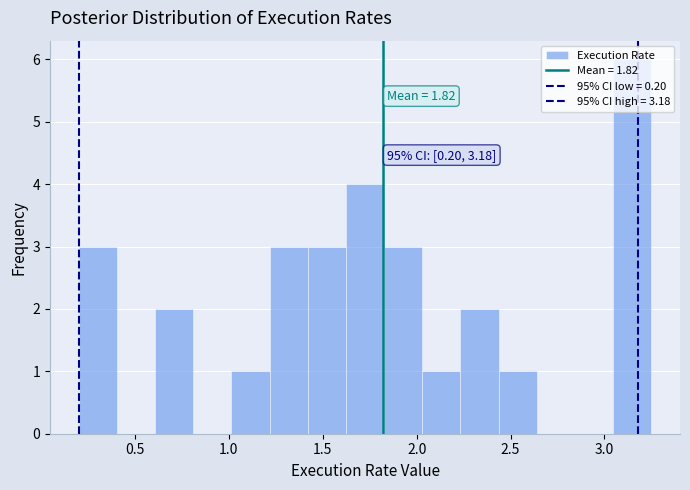

Which range on the x-axis has the tallest bar?

3.05 to 3.25